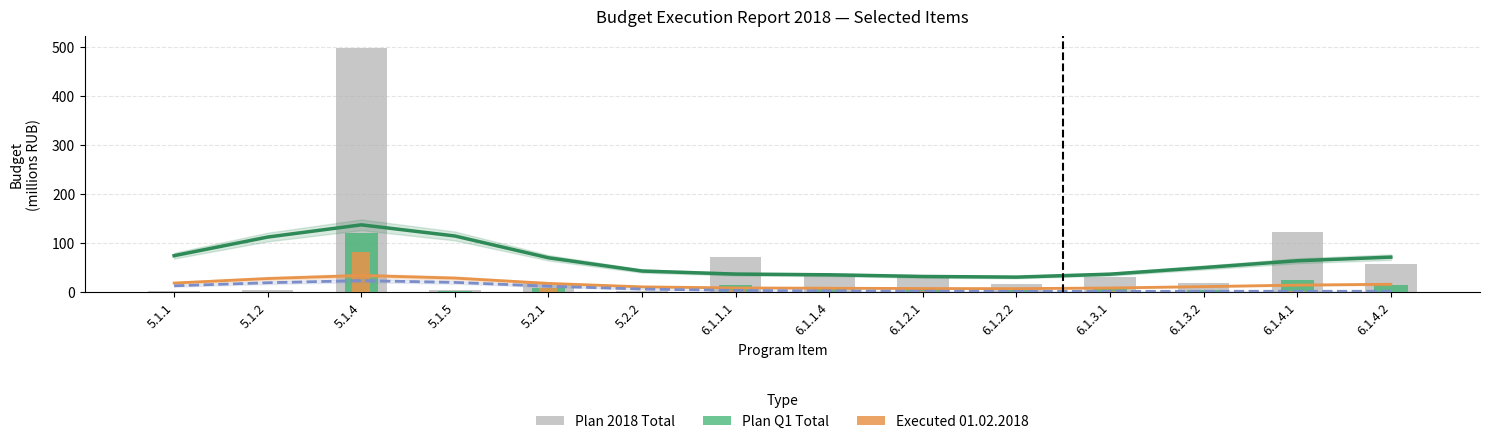

What is the maximum value shown in the chart?

496.6